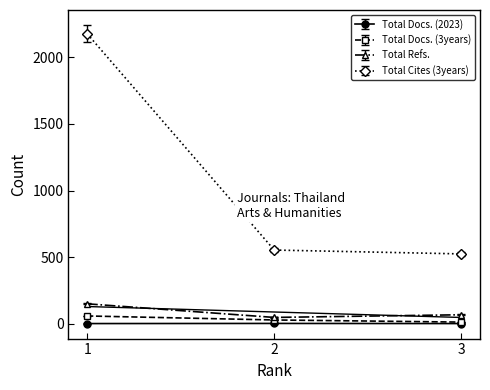

What is the difference between the highest and lowest values at 2?

532.9